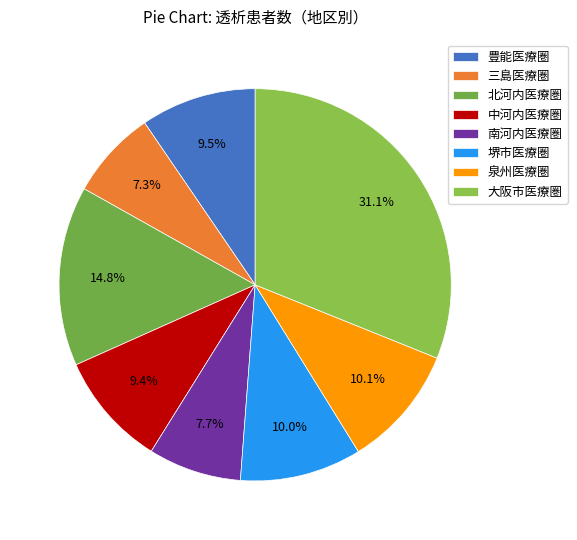

To the nearest percent, what percentage of the pie is 南河内医療圏?

8%